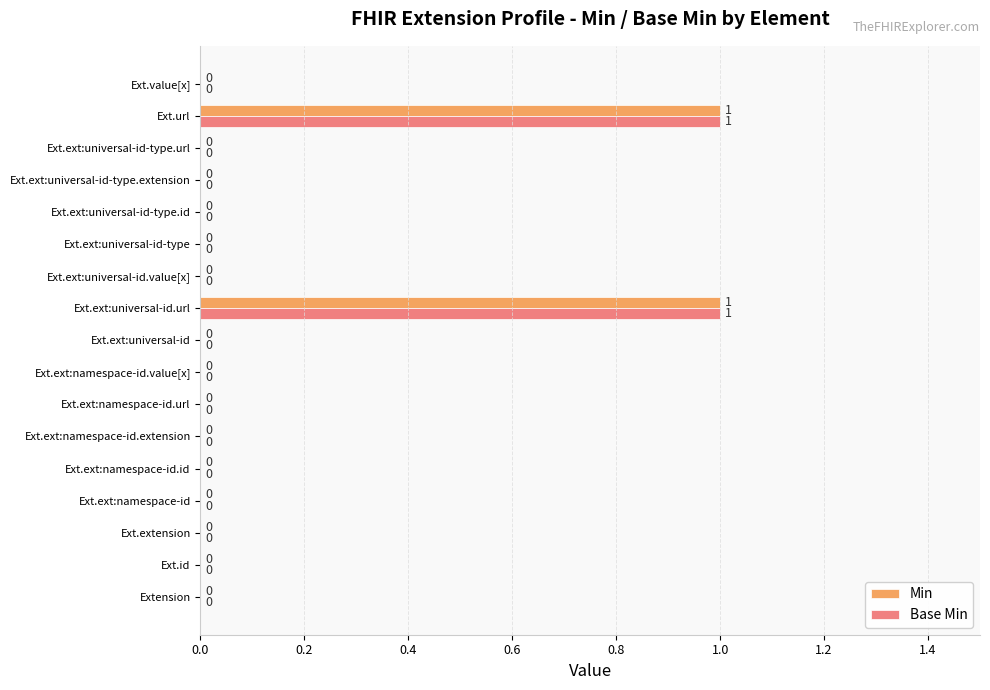

Is the value of Min at Ext.url greater than the value of Base Min at Ext.ext:namespace-id.value[x]?

Yes